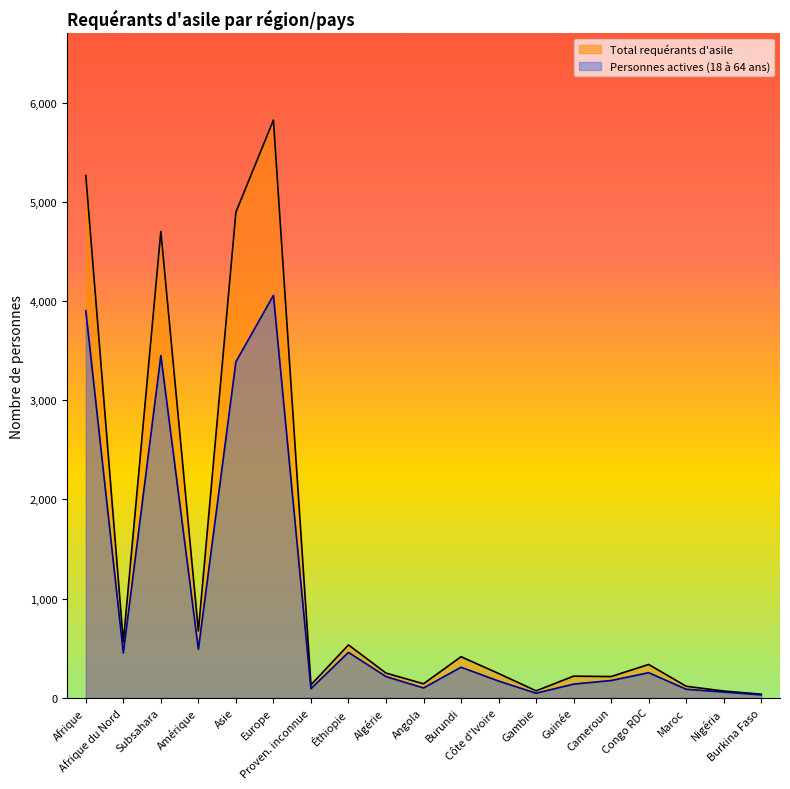

Rank the series at Asie from highest to lowest value.

Total requérants d'asile, Personnes actives (18 à 64 ans)